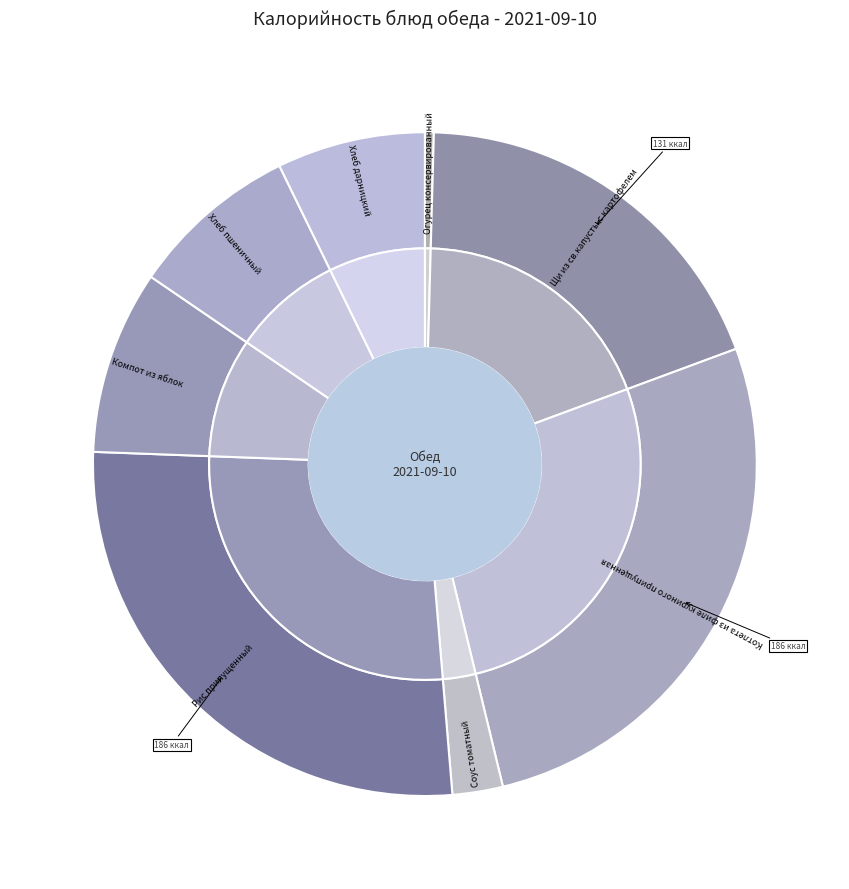

To the nearest percent, what is the difference between the Компот из яблок and Огурец консервированный slice percentages?

9%